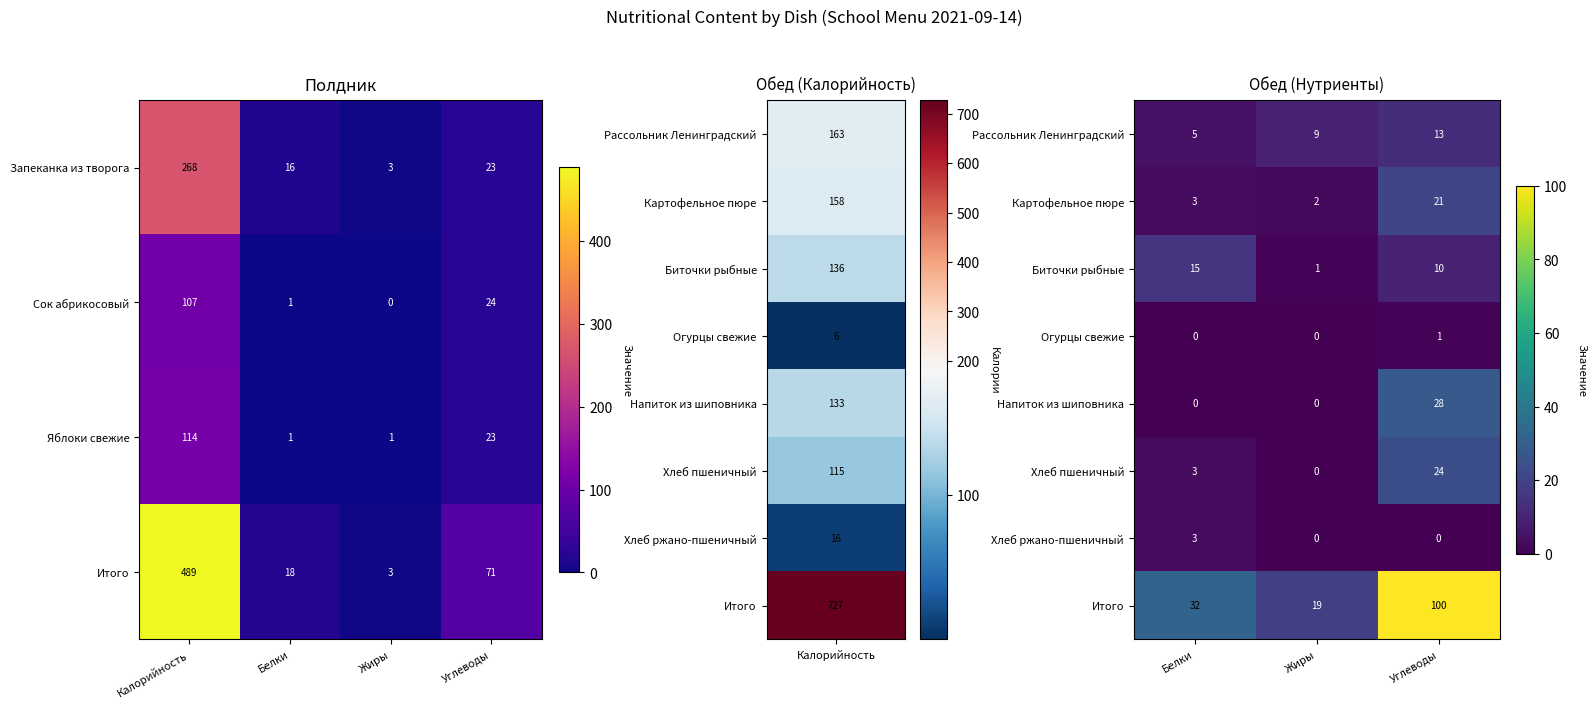

Is the value of Напиток из шиповника at Углеводы greater than the value of Хлеб пшеничный at Жиры?

Yes